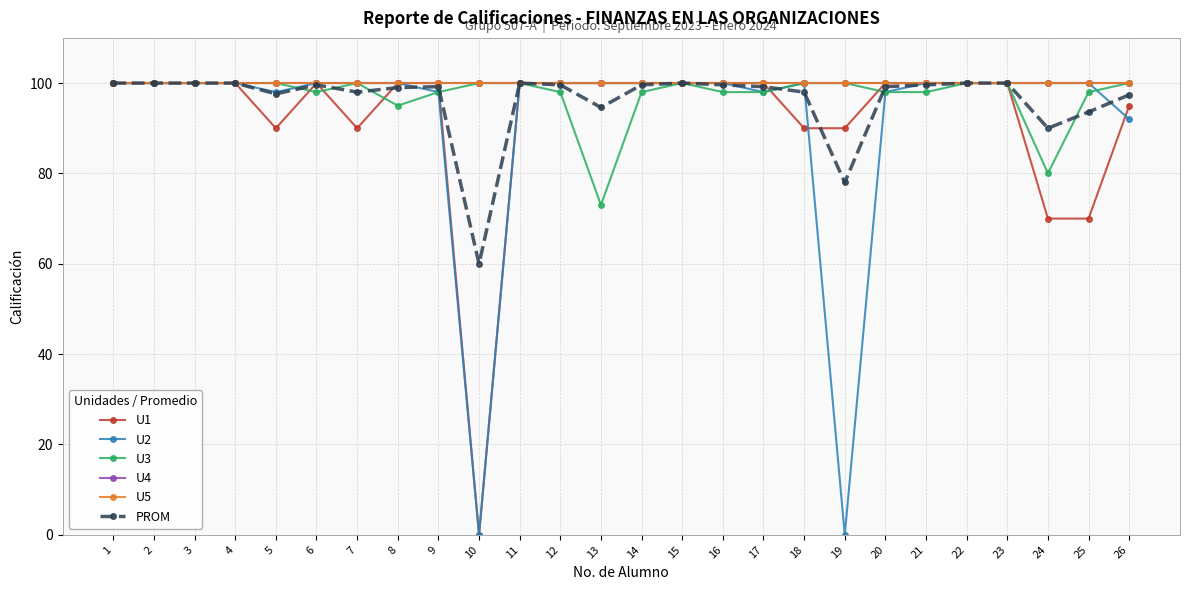

List the labels in order of U4 value, largest first.

1, 2, 3, 4, 5, 6, 7, 8, 9, 10, 11, 12, 13, 14, 15, 16, 17, 18, 19, 20, 21, 22, 23, 24, 25, 26